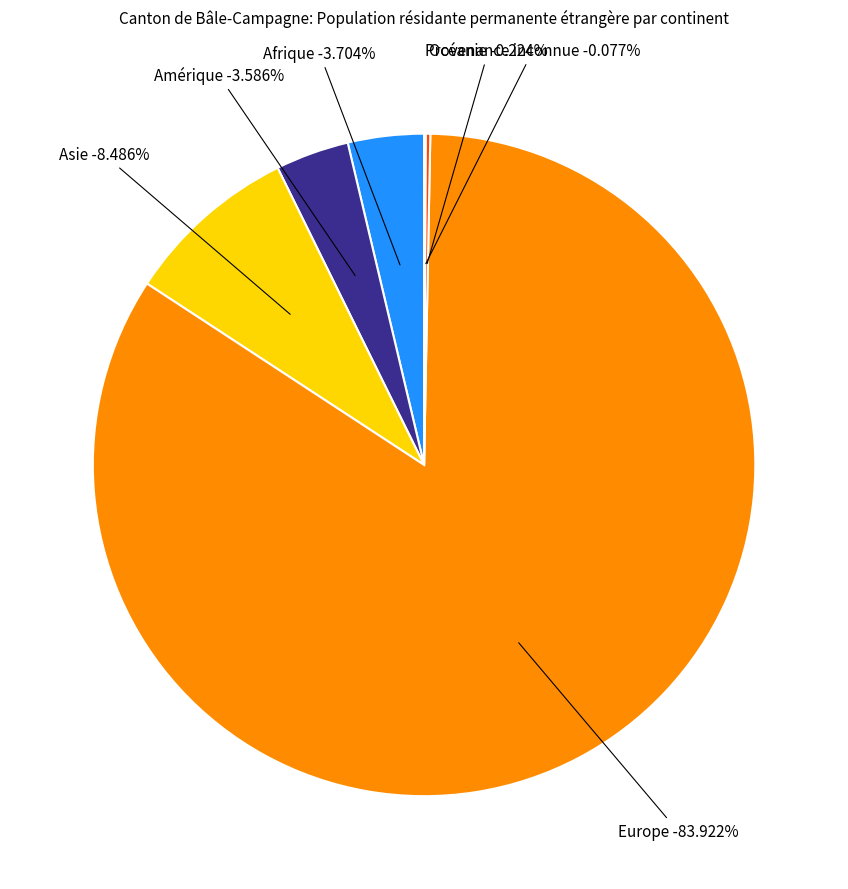

The Océanie slice represents 0% of the pie. True or false?

True